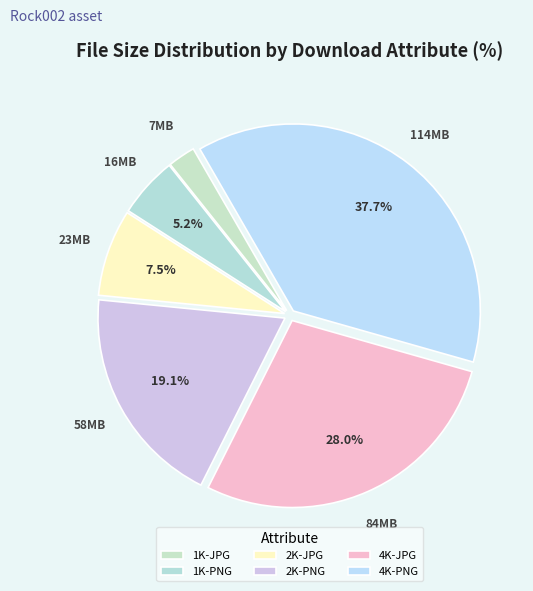

Which has a higher value, 2K-JPG or 2K-PNG?

2K-PNG